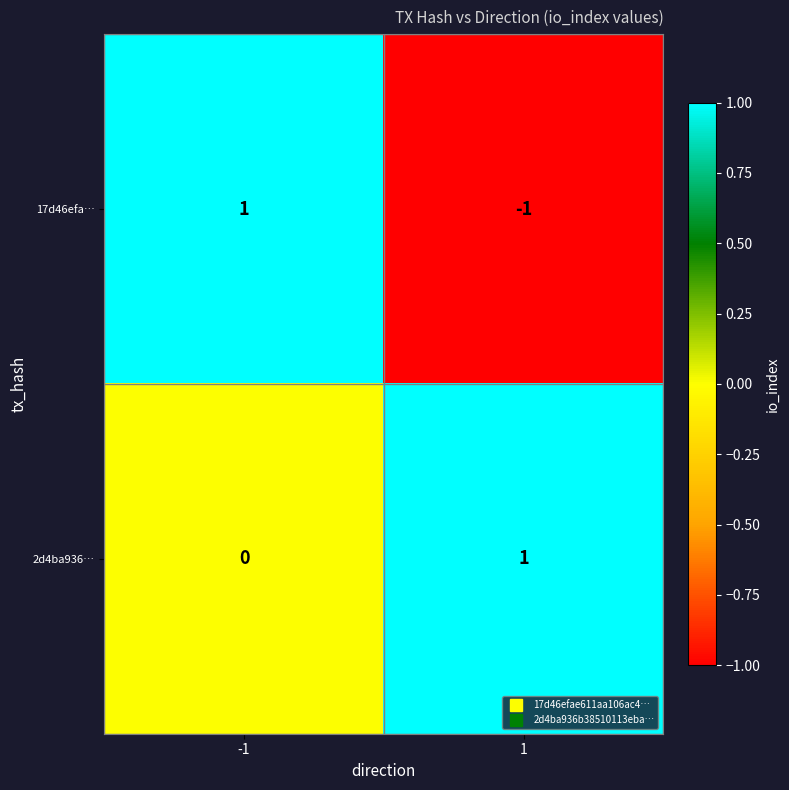

Which series changed the most between -1 and 1?

17d46efa…